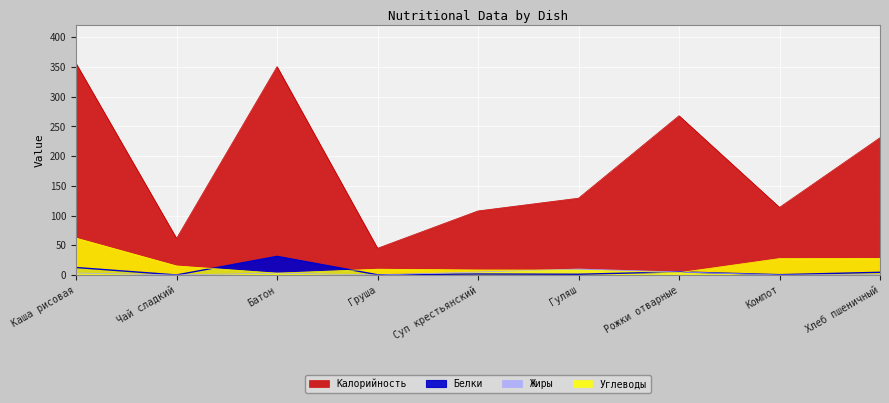

What is the total value across all series at Хлеб пшеничный?

264.1